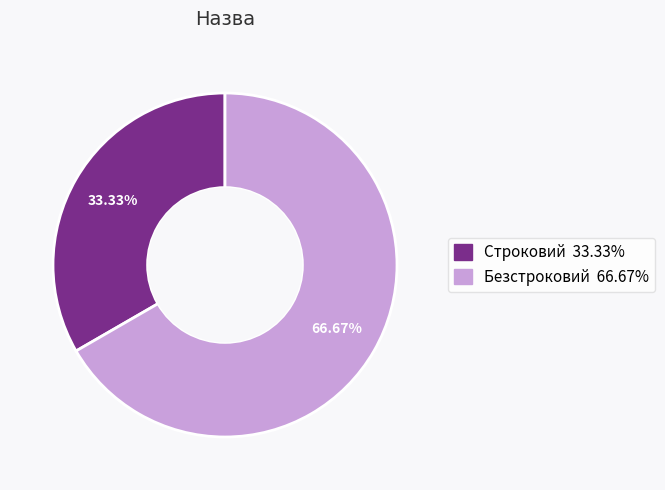

Does Безстроковий account for over 50% of the chart?

Yes